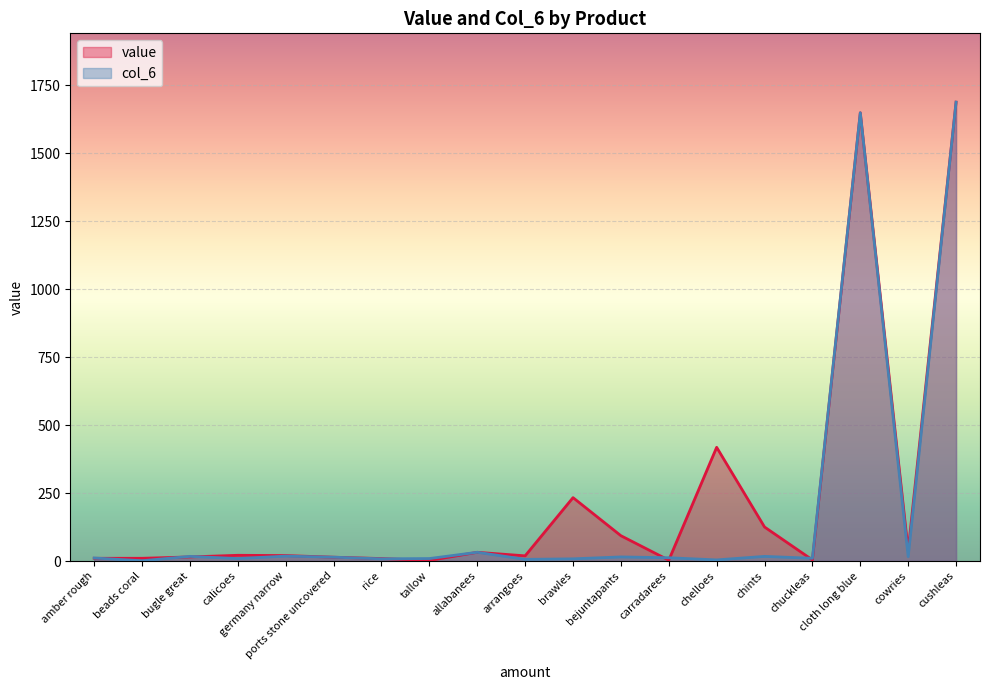

Is the value of col_6 at rice greater than the value of value at arrangoes?

No